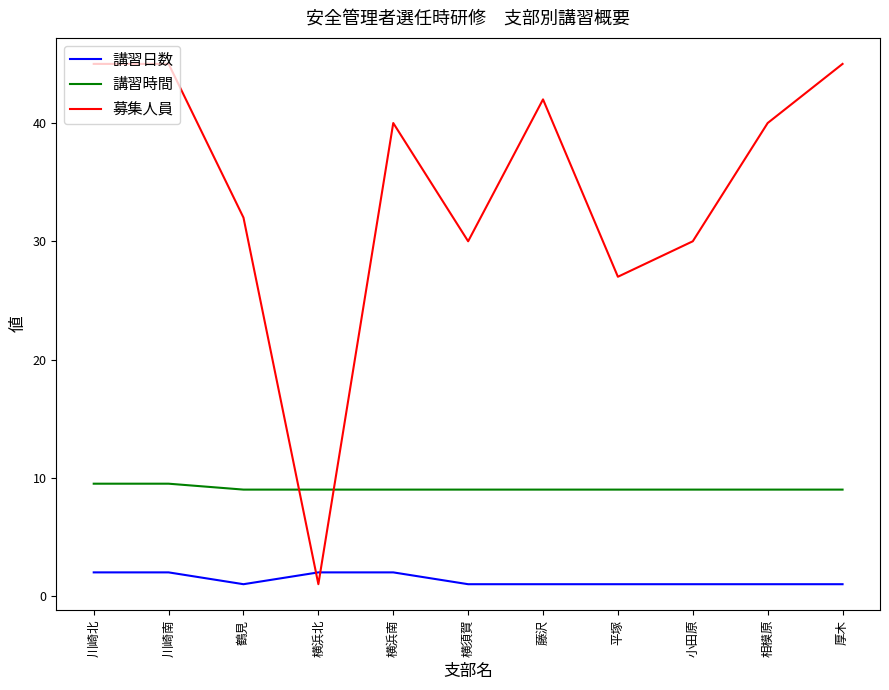

True or false: 講習日数 and 講習時間 cross at least once.

False